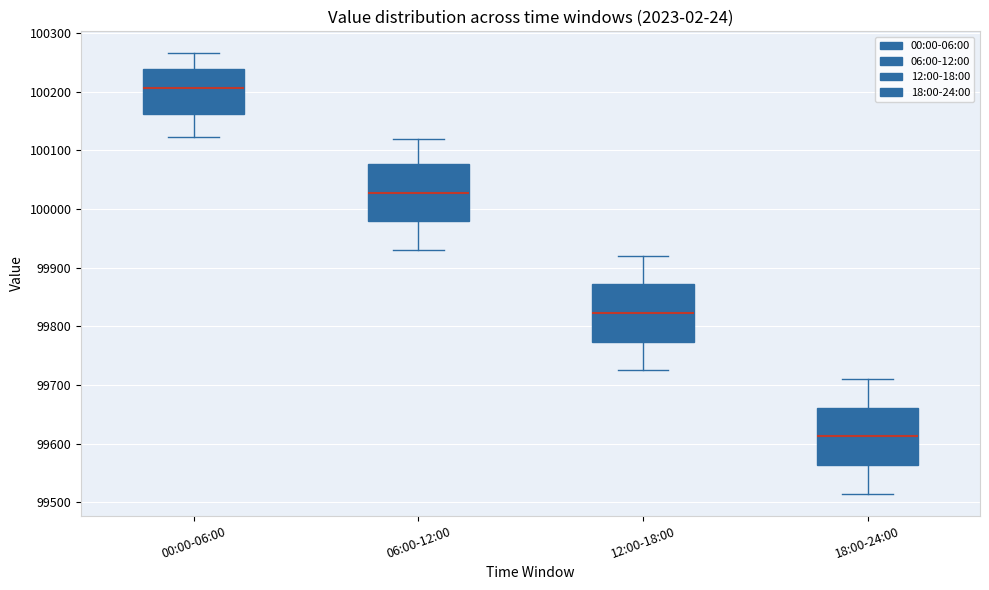

Where does the lower whisker of the box for 18:00-24:00 end on the y-axis? The values are not printed on the chart, so give them approximately, as read against the axis.

99520